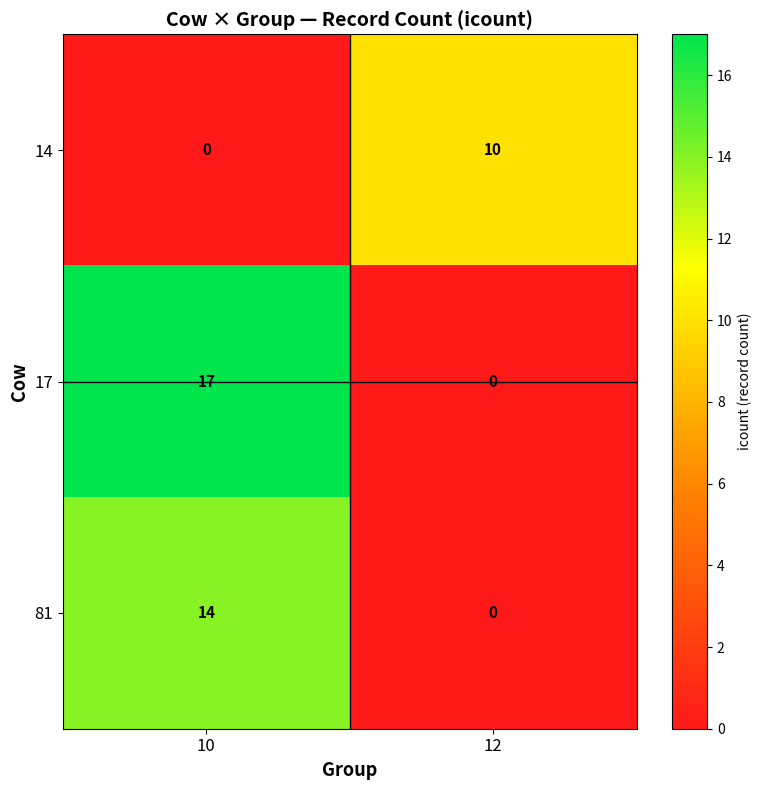

Reading left to right, what are all the values shown in this chart?

14: 0	10
17: 17	0
81: 14	0